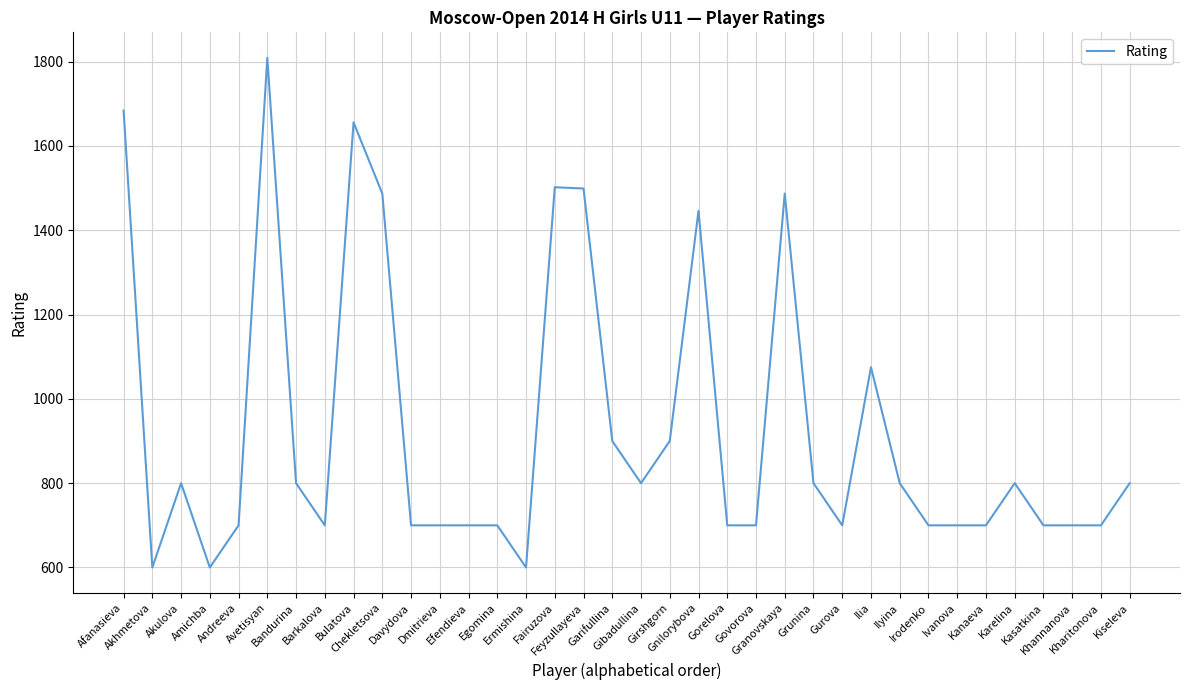

Is this an area chart (filled region under the line)?

No